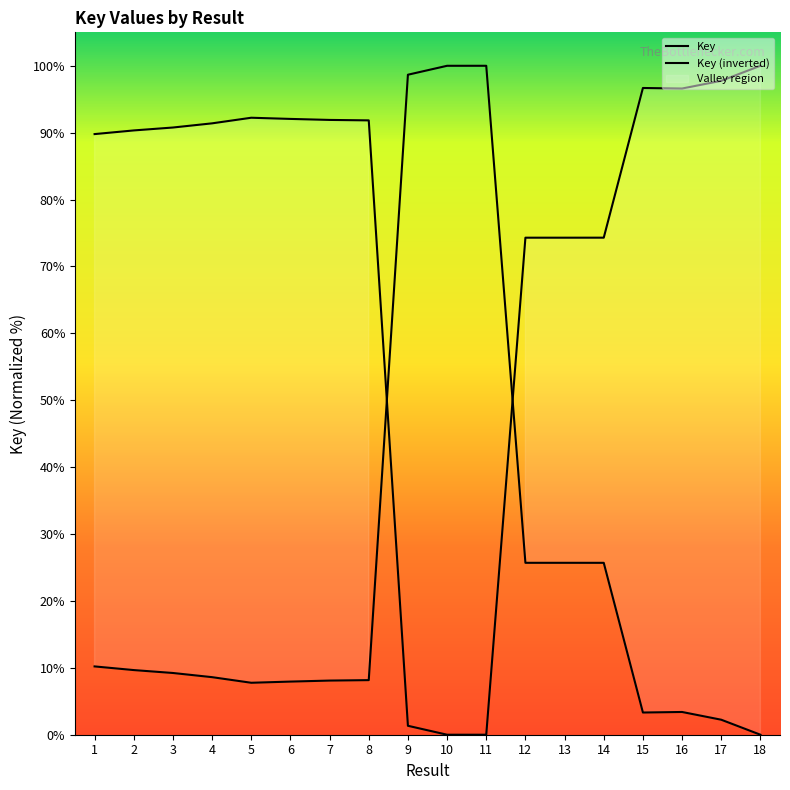

What is the difference between the maximum and second lowest values?

100.0